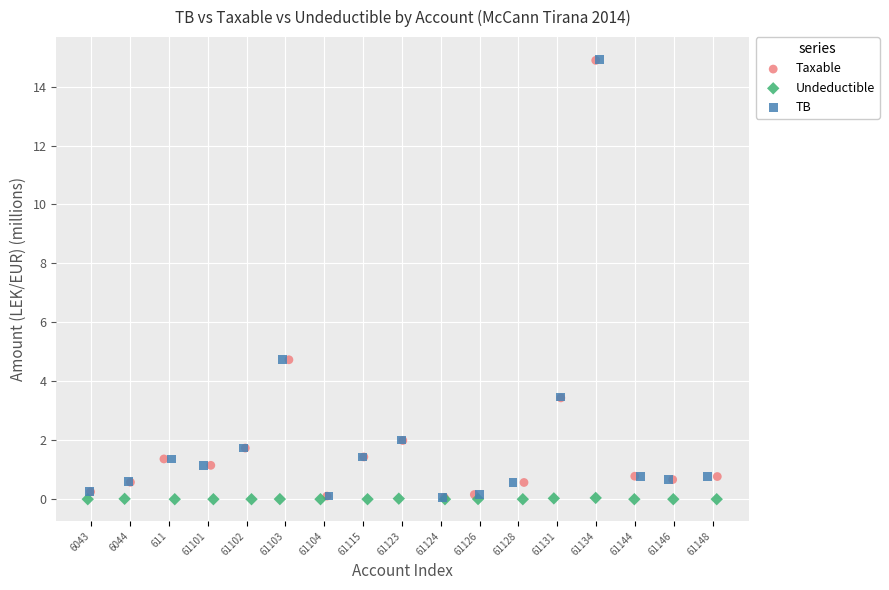

Which series has the largest Y range (max minus min)?

TB